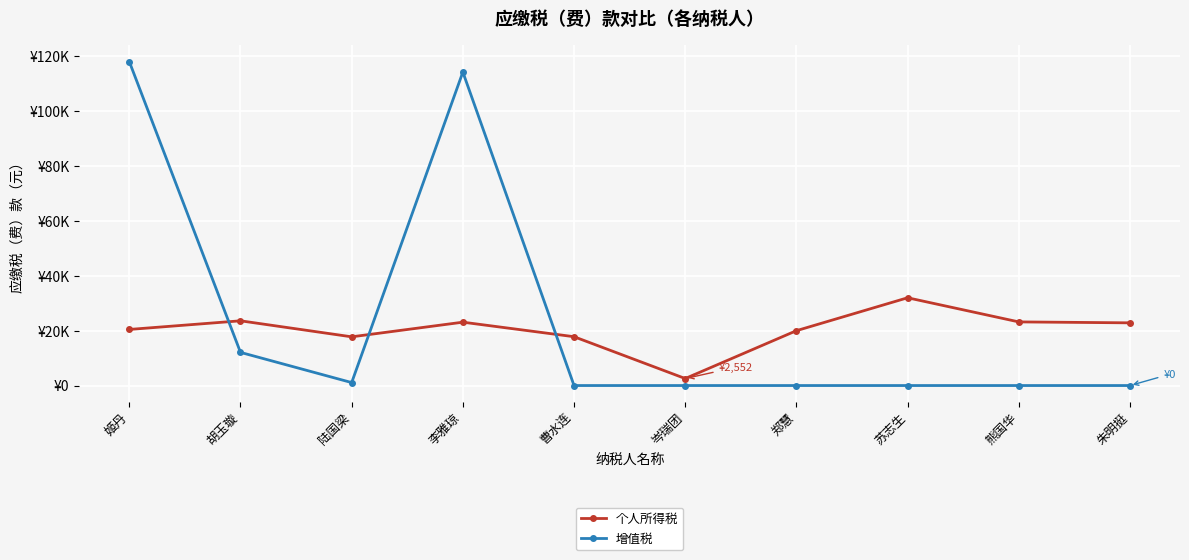

What are all the series names shown in the legend?

个人所得税, 增值税